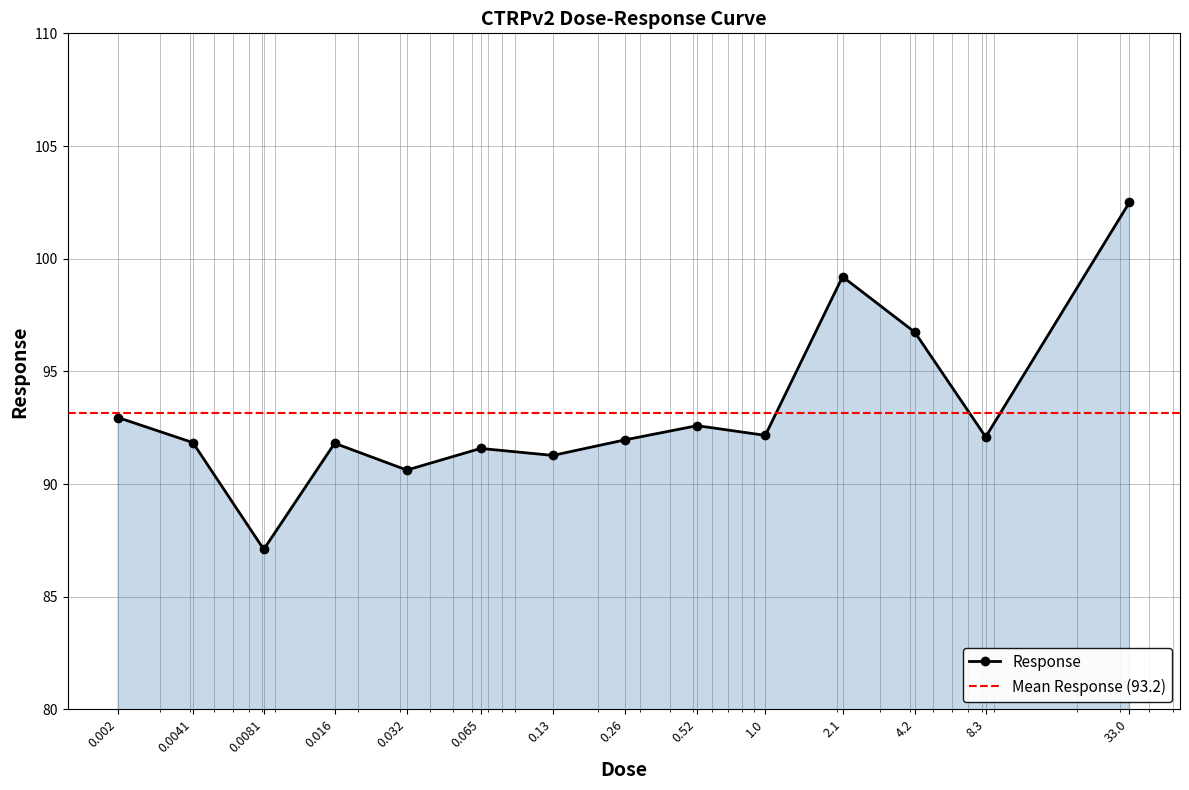

What is the label of the 9th point from the left?

0.52